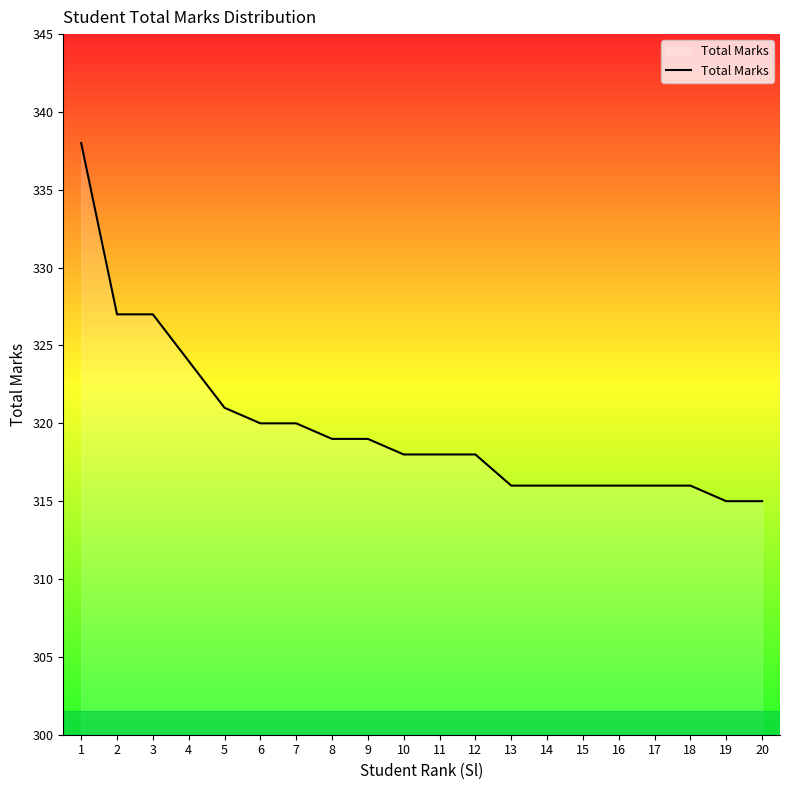

True or false: the data shows 319 at 9.

True